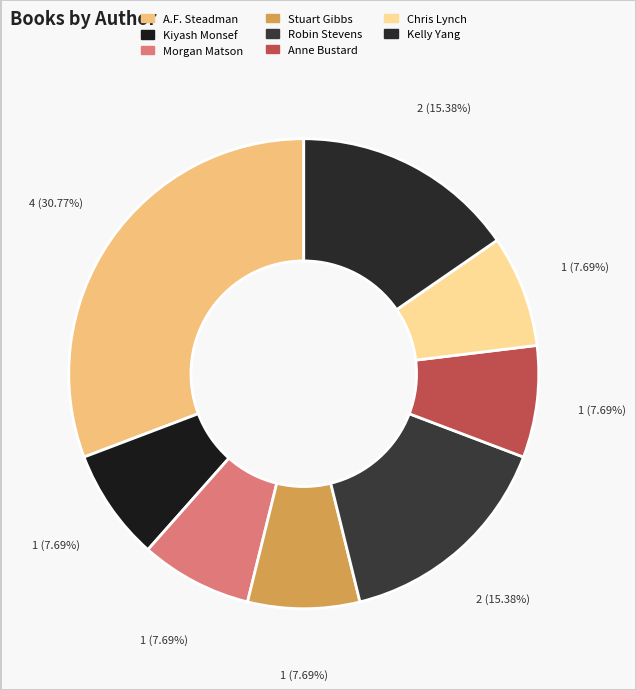

To the nearest percent, what is the average slice percentage?

12%